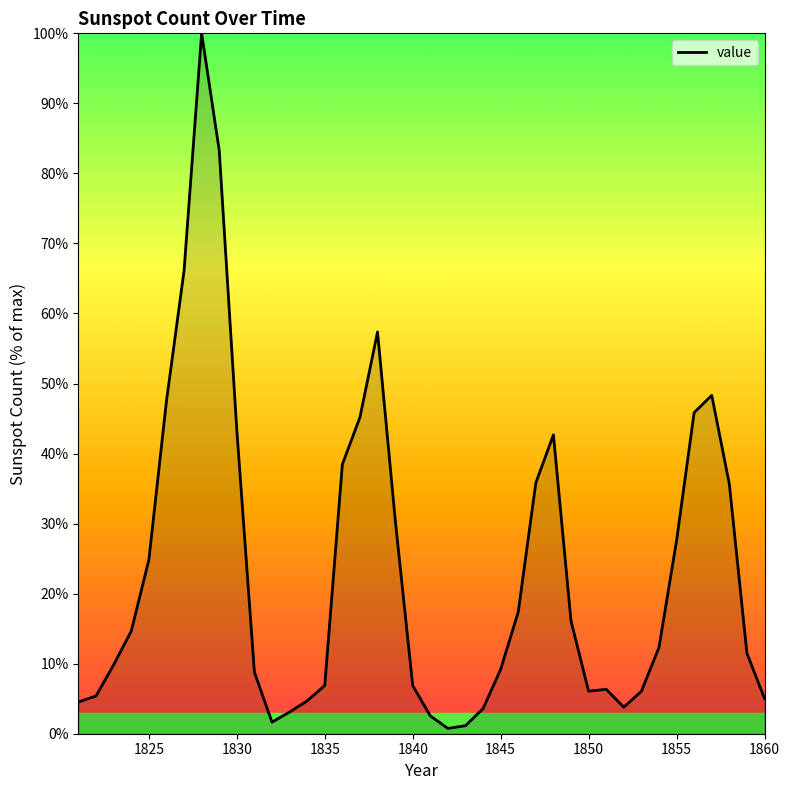

What is the greatest value displayed?

100.0